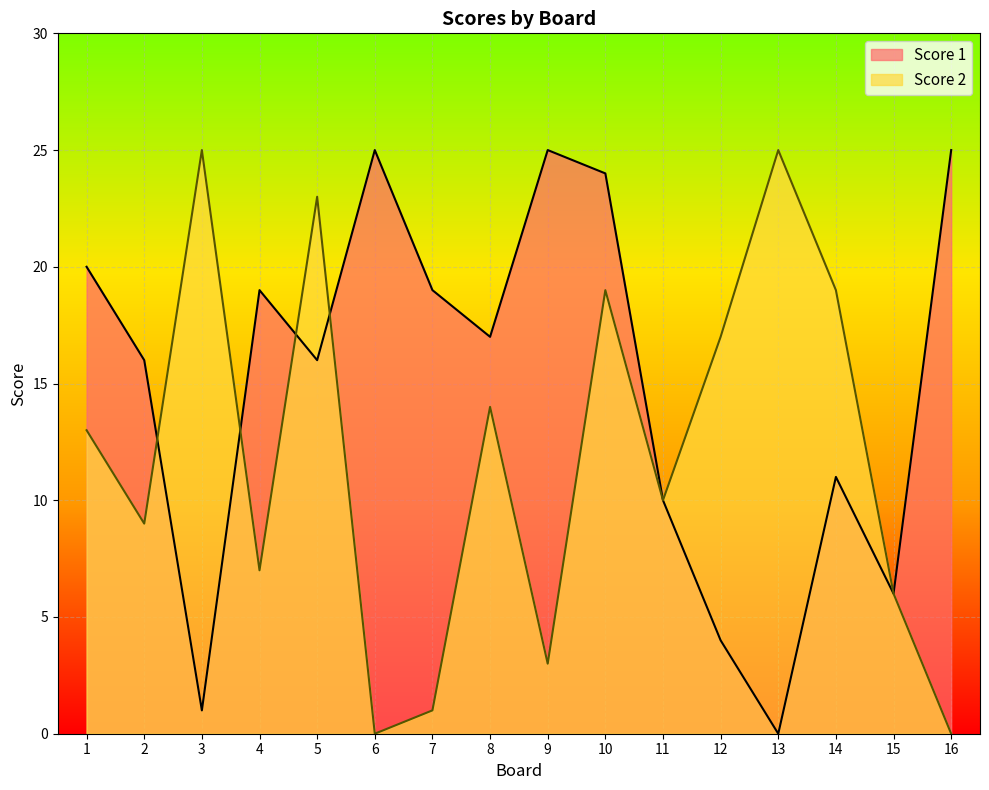

What is the difference between the maximum and minimum values in the Score 1 series?

25